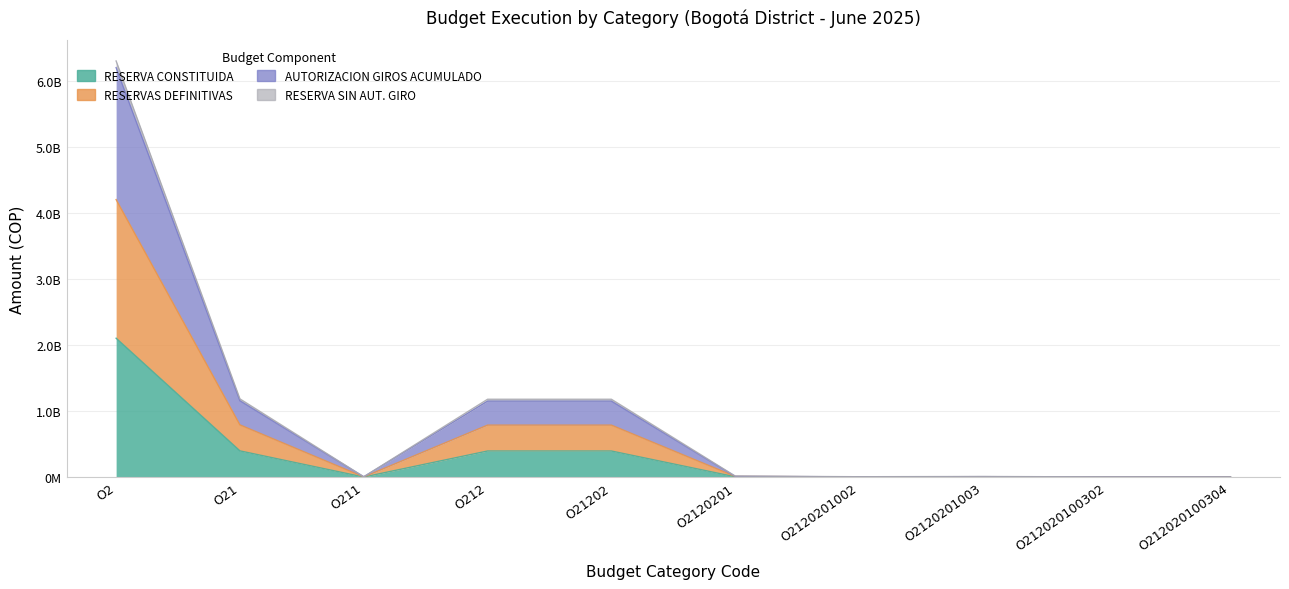

How many lines are shown in the chart?

4